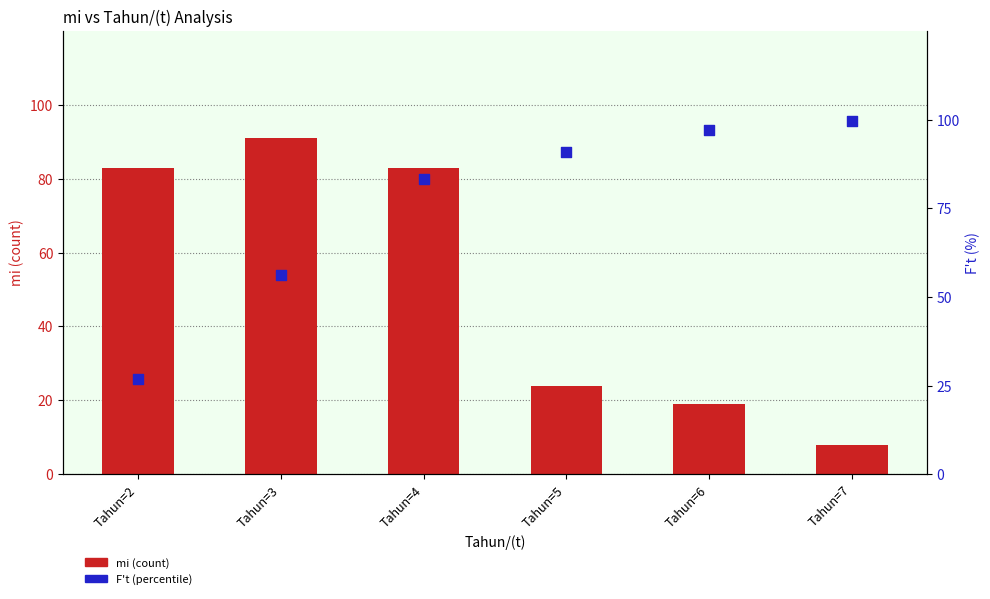

What is the total value across all series at Tahun=4?

166.2